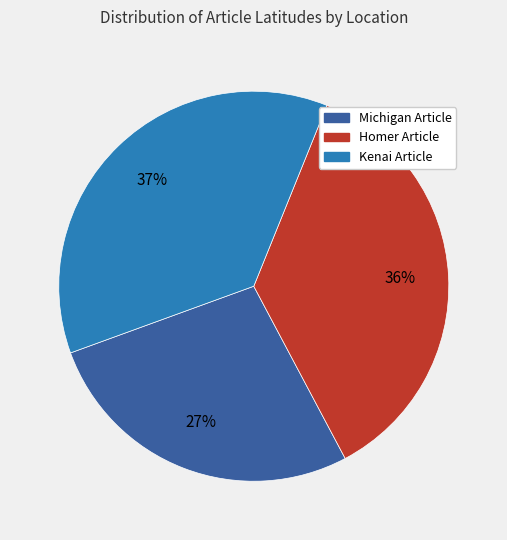

Do Michigan Article and Homer Article together represent more than half of the pie?

Yes